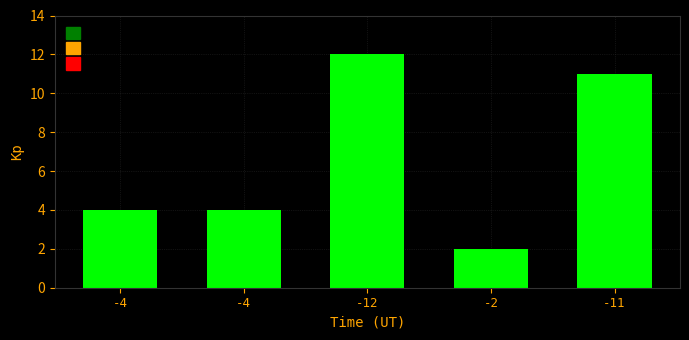

What is the greatest value displayed?

12